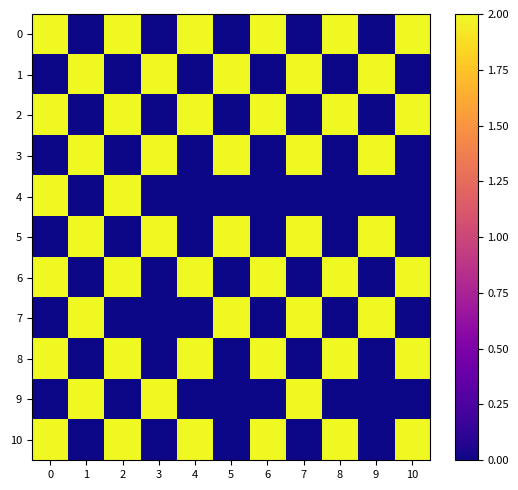

Reading left to right, what are all the values shown in this chart?

0: 0=2	1=0	2=2	3=0	4=2	5=0	6=2	7=0	8=2	9=0	10=2
1: 0=0	1=2	2=0	3=2	4=0	5=2	6=0	7=2	8=0	9=2	10=0
2: 0=2	1=0	2=2	3=0	4=2	5=0	6=2	7=0	8=2	9=0	10=2
3: 0=0	1=2	2=0	3=2	4=0	5=2	6=0	7=2	8=0	9=2	10=0
4: 0=2	1=0	2=2	3=0	4=0	5=0	6=0	7=0	8=0	9=0	10=0
5: 0=0	1=2	2=0	3=2	4=0	5=2	6=0	7=2	8=0	9=2	10=0
6: 0=2	1=0	2=2	3=0	4=2	5=0	6=2	7=0	8=2	9=0	10=2
7: 0=0	1=2	2=0	3=0	4=0	5=2	6=0	7=2	8=0	9=2	10=0
8: 0=2	1=0	2=2	3=0	4=2	5=0	6=2	7=0	8=2	9=0	10=2
9: 0=0	1=2	2=0	3=2	4=0	5=0	6=0	7=2	8=0	9=0	10=0
10: 0=2	1=0	2=2	3=0	4=2	5=0	6=2	7=0	8=2	9=0	10=2